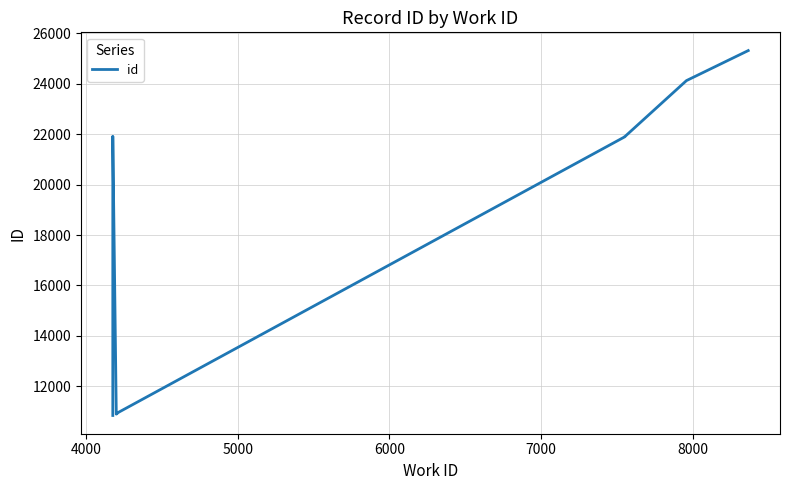

How many lines are shown in the chart?

1